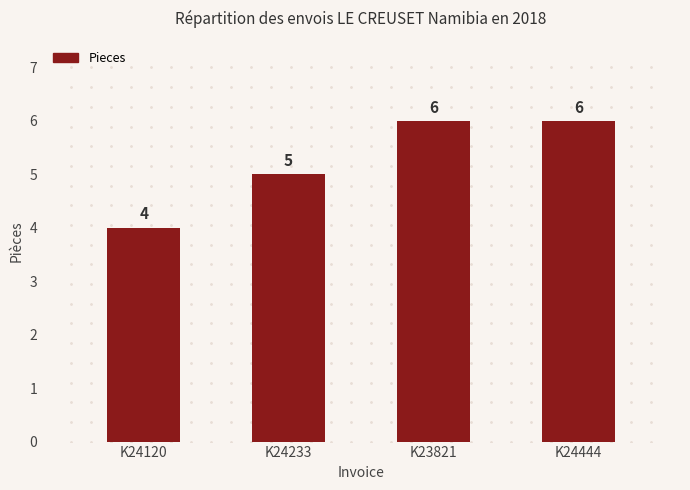

How many values are between 5 and 6?

3